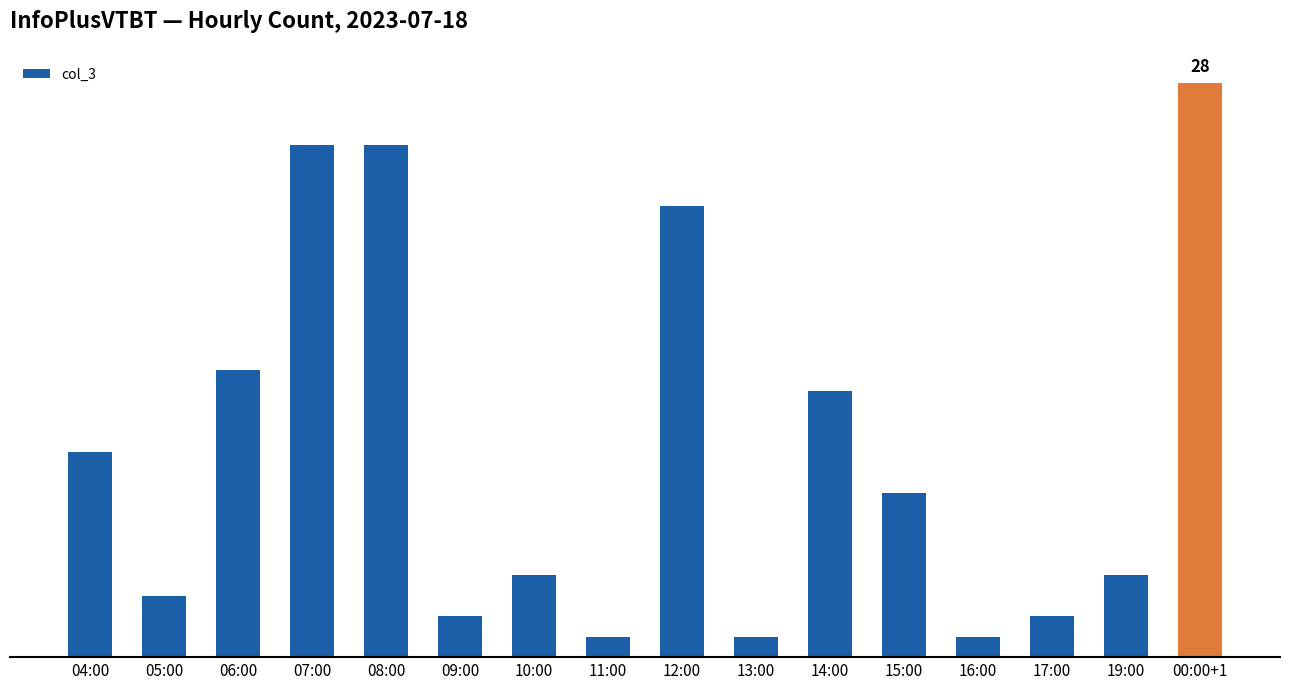

Which category has the highest value across all series?

00:00+1